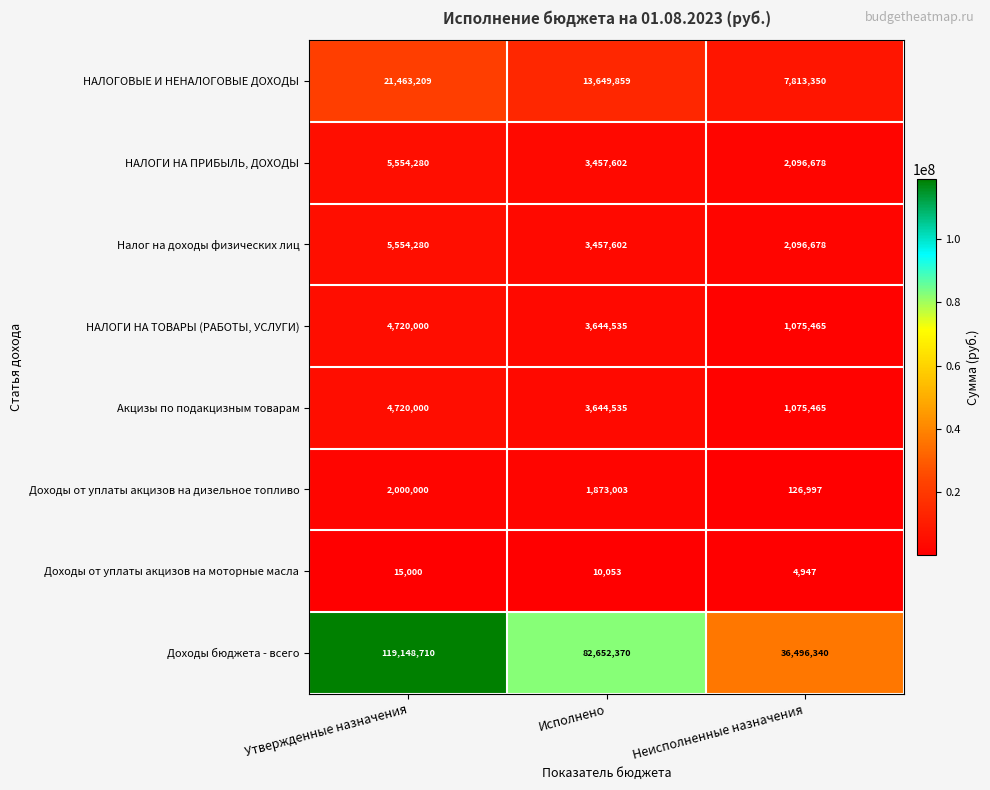

What is the total value across all series at Неисполненные назначения?

50785920